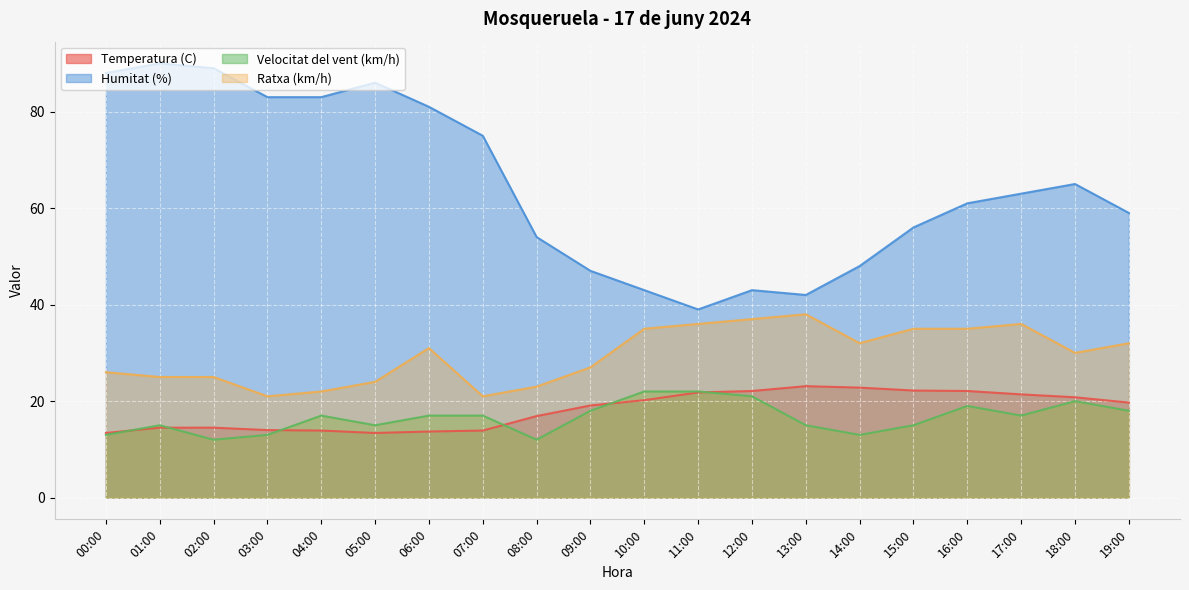

Reading left to right, what are all the values shown in this chart?

Temperatura (C): 00:00=13.4	01:00=14.5	02:00=14.5	03:00=14.0	04:00=13.9	05:00=13.4	06:00=13.7	07:00=13.9	08:00=16.9	09:00=19.1	10:00=20.2	11:00=21.8	12:00=22.1	13:00=23.1	14:00=22.8	15:00=22.2	16:00=22.1	17:00=21.4	18:00=20.8	19:00=19.7
Humitat (%): 00:00=88.0	01:00=90.0	02:00=89.0	03:00=83.0	04:00=83.0	05:00=86.0	06:00=81.0	07:00=75.0	08:00=54.0	09:00=47.0	10:00=43.0	11:00=39.0	12:00=43.0	13:00=42.0	14:00=48.0	15:00=56.0	16:00=61.0	17:00=63.0	18:00=65.0	19:00=59.0
Velocitat del vent (km/h): 00:00=13.0	01:00=15.0	02:00=12.0	03:00=13.0	04:00=17.0	05:00=15.0	06:00=17.0	07:00=17.0	08:00=12.0	09:00=18.0	10:00=22.0	11:00=22.0	12:00=21.0	13:00=15.0	14:00=13.0	15:00=15.0	16:00=19.0	17:00=17.0	18:00=20.0	19:00=18.0
Ratxa (km/h): 00:00=26.0	01:00=25.0	02:00=25.0	03:00=21.0	04:00=22.0	05:00=24.0	06:00=31.0	07:00=21.0	08:00=23.0	09:00=27.0	10:00=35.0	11:00=36.0	12:00=37.0	13:00=38.0	14:00=32.0	15:00=35.0	16:00=35.0	17:00=36.0	18:00=30.0	19:00=32.0